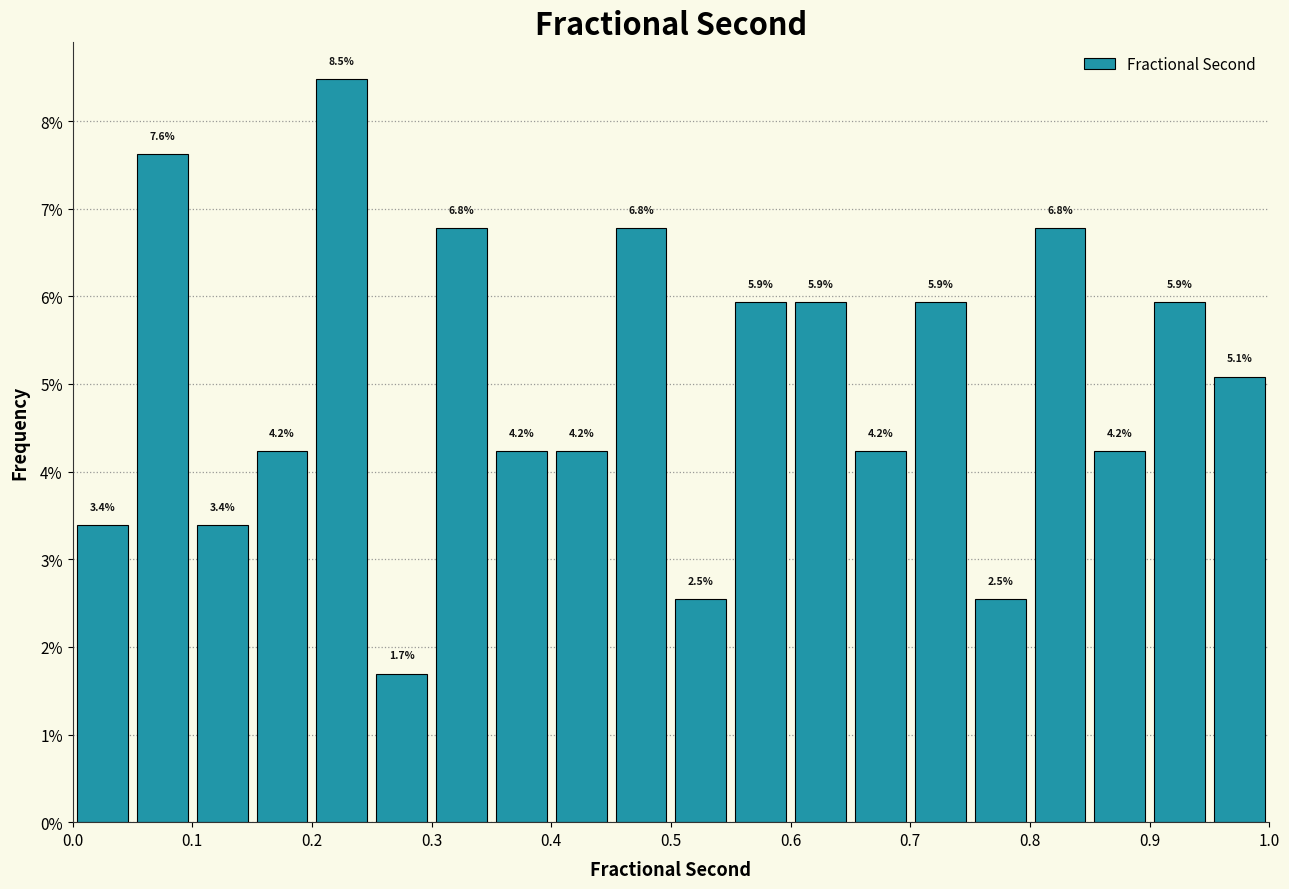

How tall is the bar that spans 0.40 to 0.45 on the x-axis?

4.2